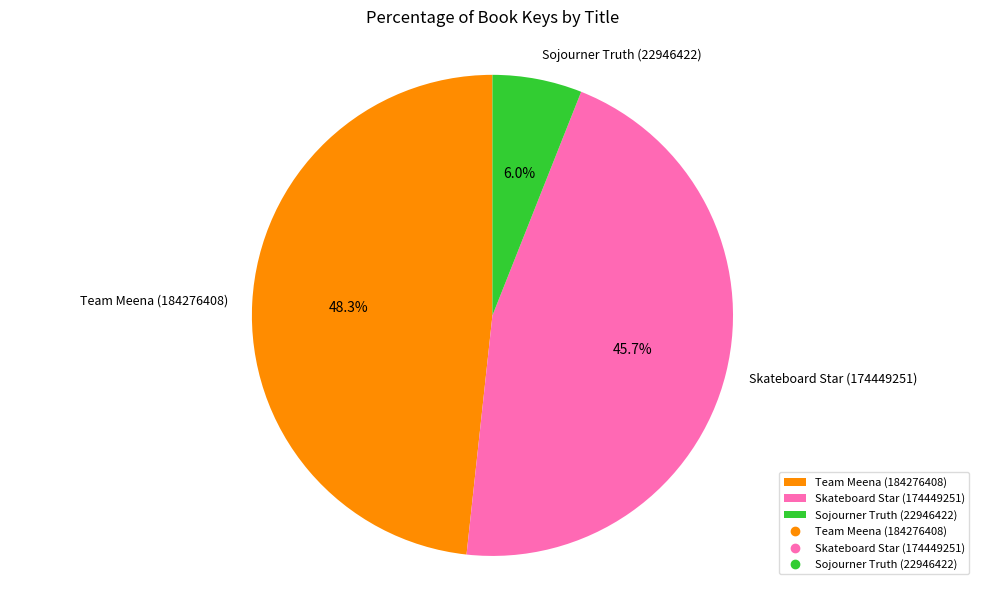

Which has a higher value, Team Meena (184276408) or Sojourner Truth (22946422)?

Team Meena (184276408)